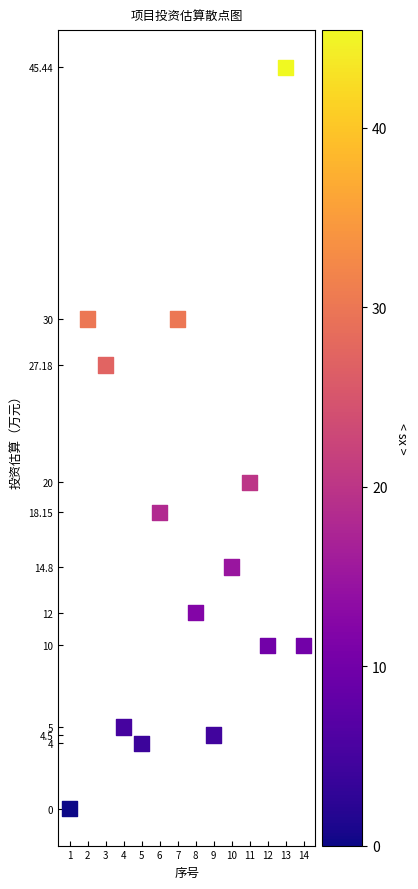

What is the range of Y values (max minus min)?

45.4